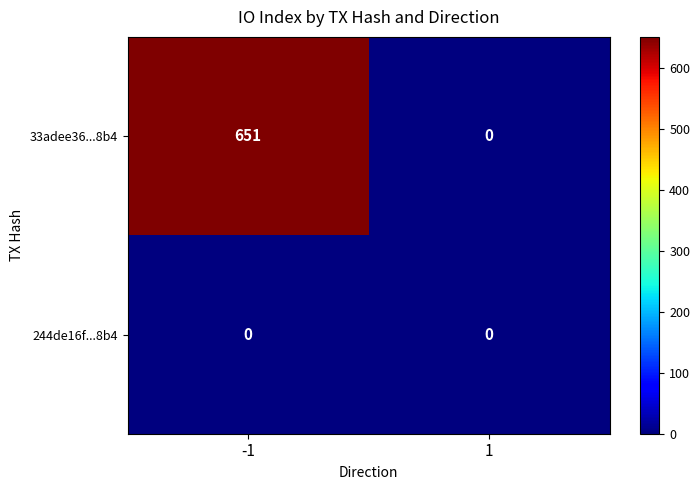

What is the total value across all series at -1?

651